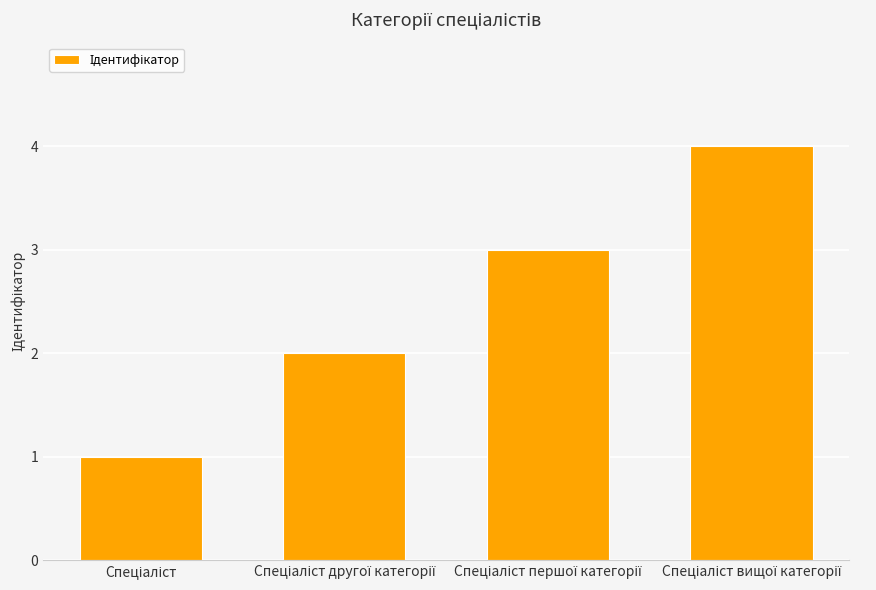

What is the smallest value displayed?

1